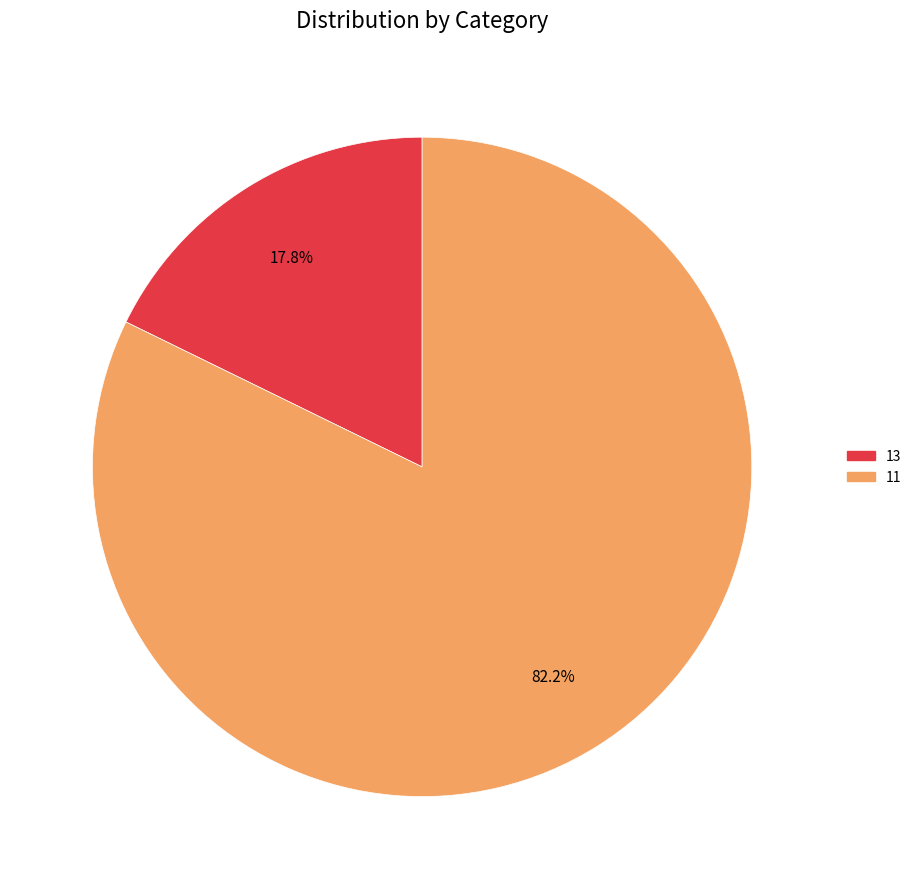

Which has a higher value, 13 or 11?

11